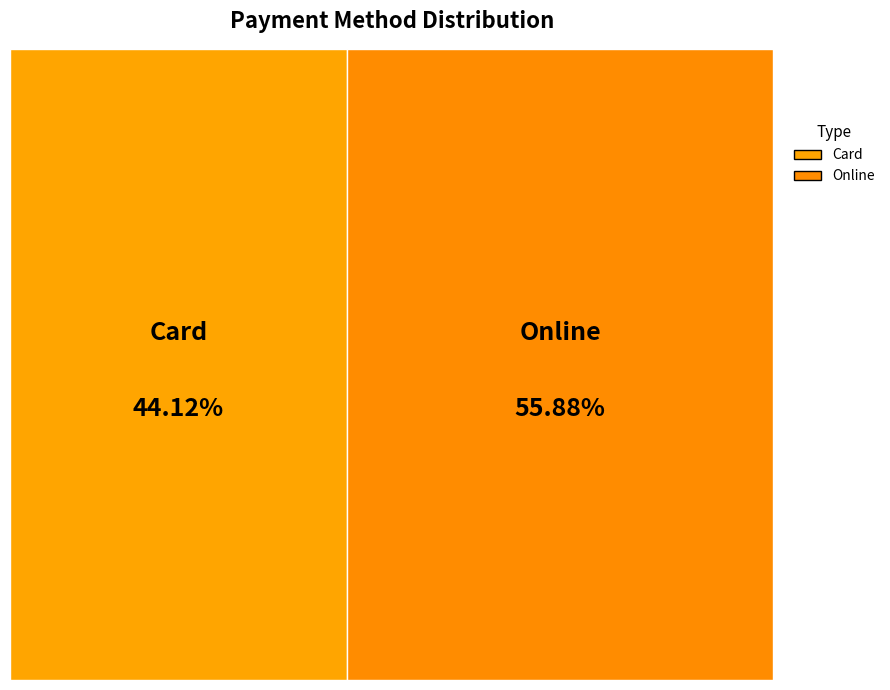

Which has a higher value, Online or Card?

Online